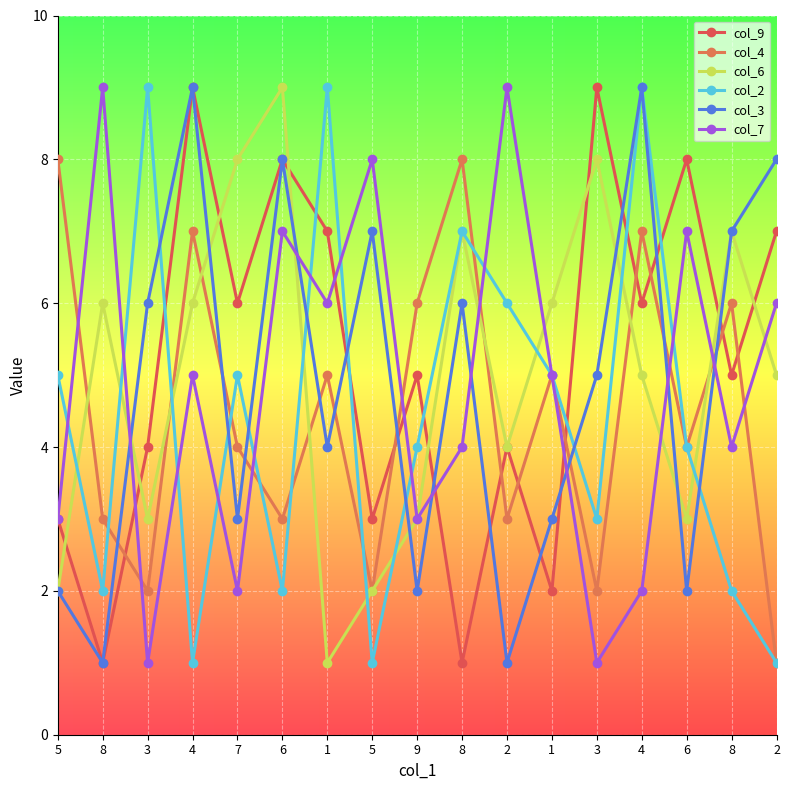

What is the total value across all series at 8?

22